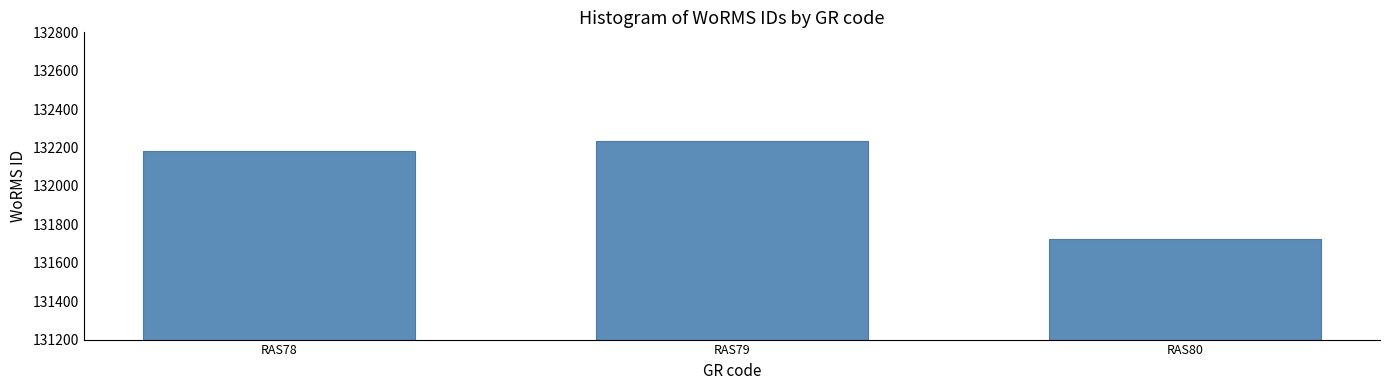

What is the value of the 1st bar from the left?

132181